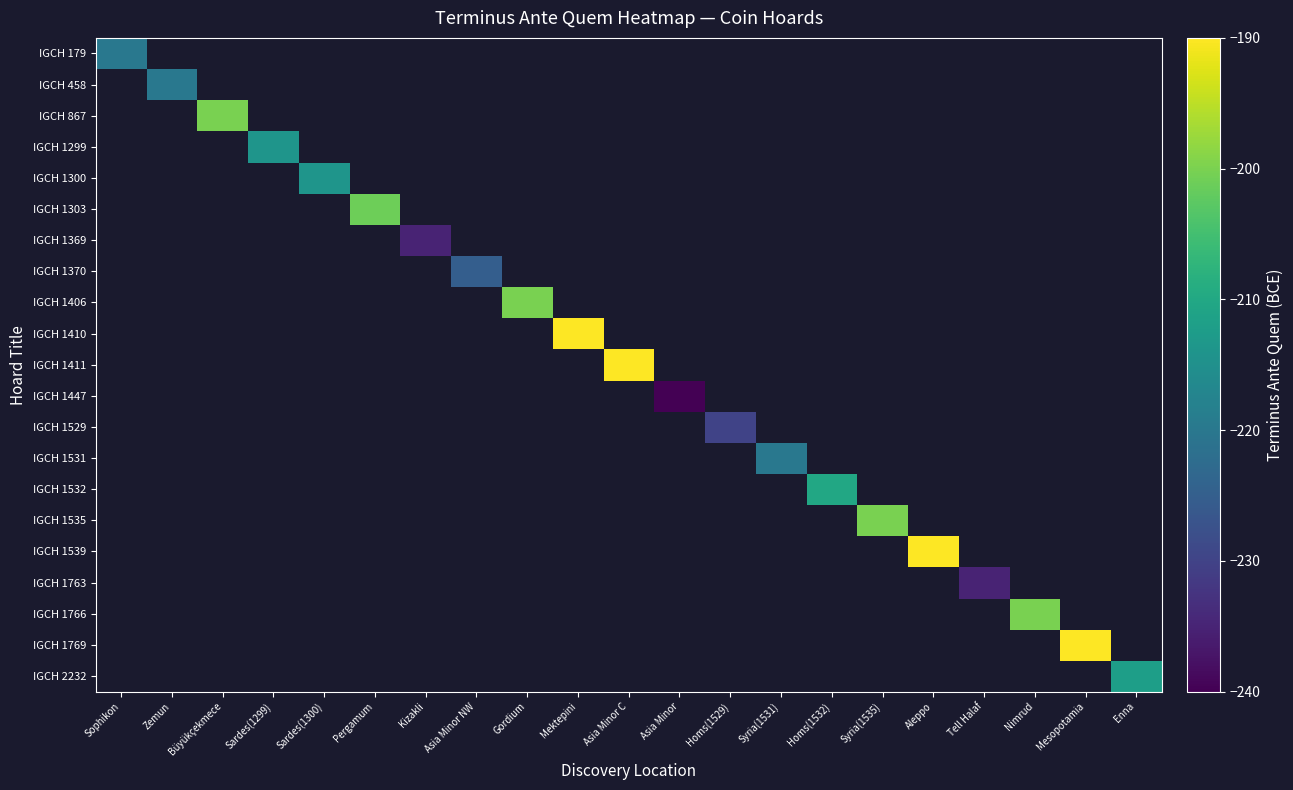

At which category does the chart reach its peak across all series?

Mektepini